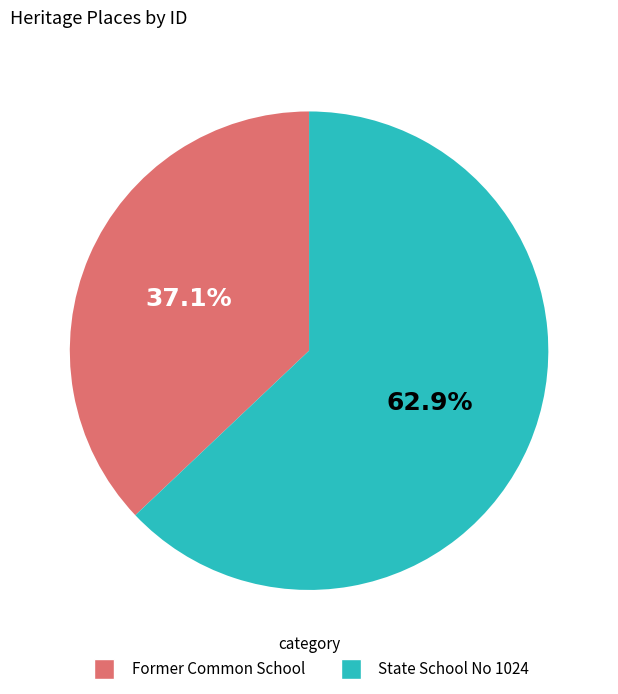

Is there any slice that represents more than half of the pie?

Yes